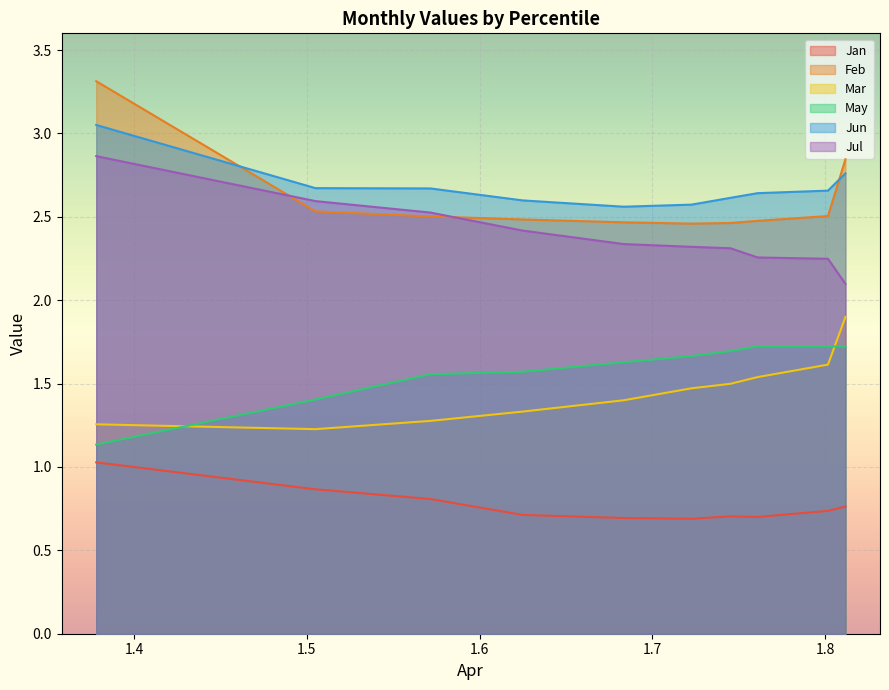

What are all the series names shown in the legend?

Jan, Feb, Mar, May, Jun, Jul